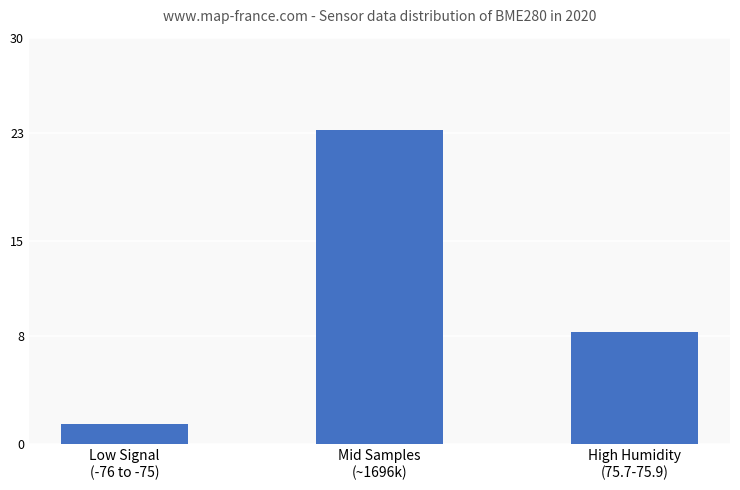

The chart shows a value of 38.7 at Mid Samples
(~1696k). True or false?

False